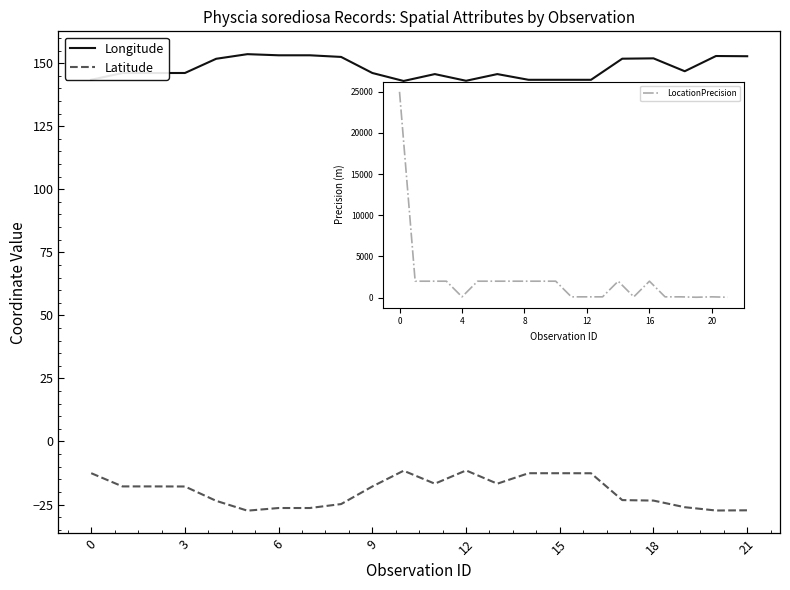

What is the difference between the second highest and second lowest values in the Longitude series?

10.1